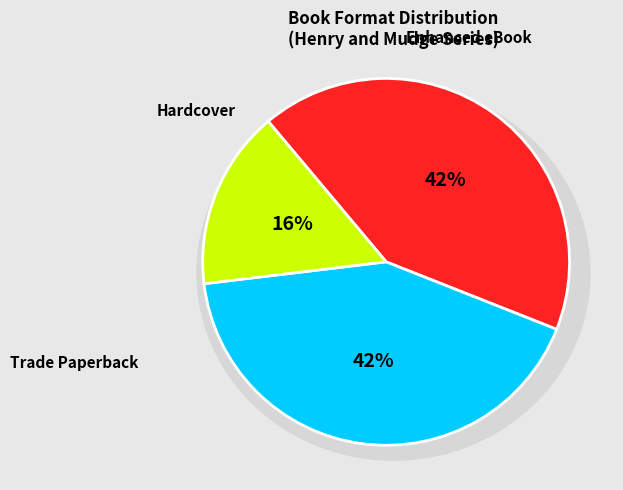

How many segments does this pie chart have?

3